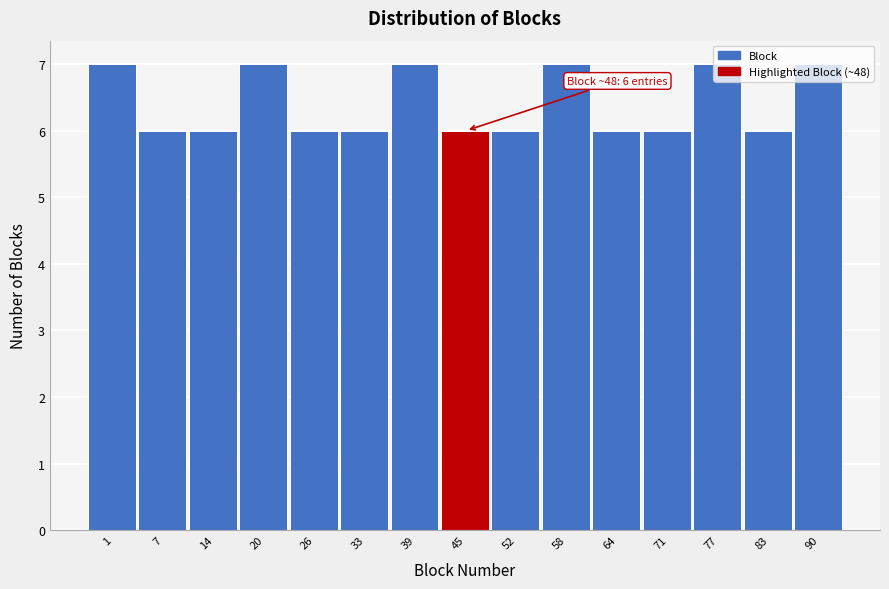

What is the value of the 11th bar from the left?

6